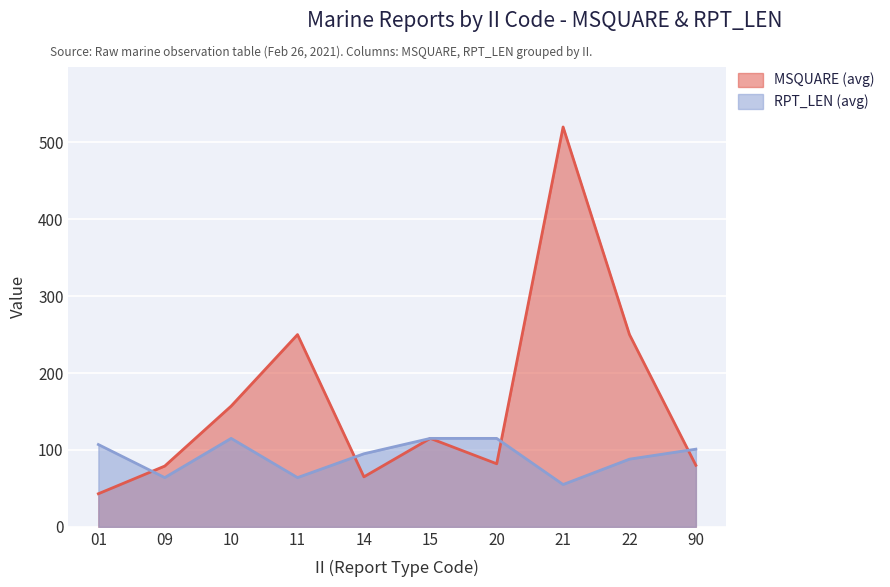

True or false: RPT_LEN (avg) and MSQUARE (avg) cross at least once.

True